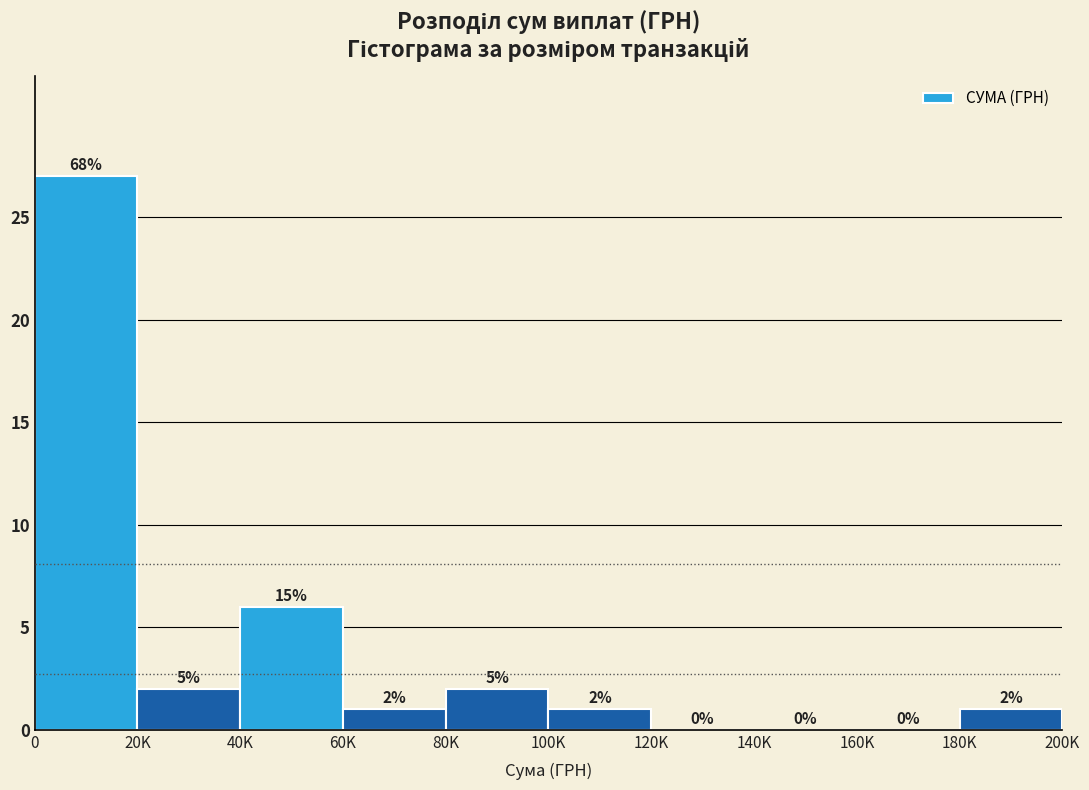

Reading left to right, list all the values displayed in this chart.

0=27	20K=2	40K=6	60K=1	80K=2	100K=1	120K=0	140K=0	160K=0	180K=1